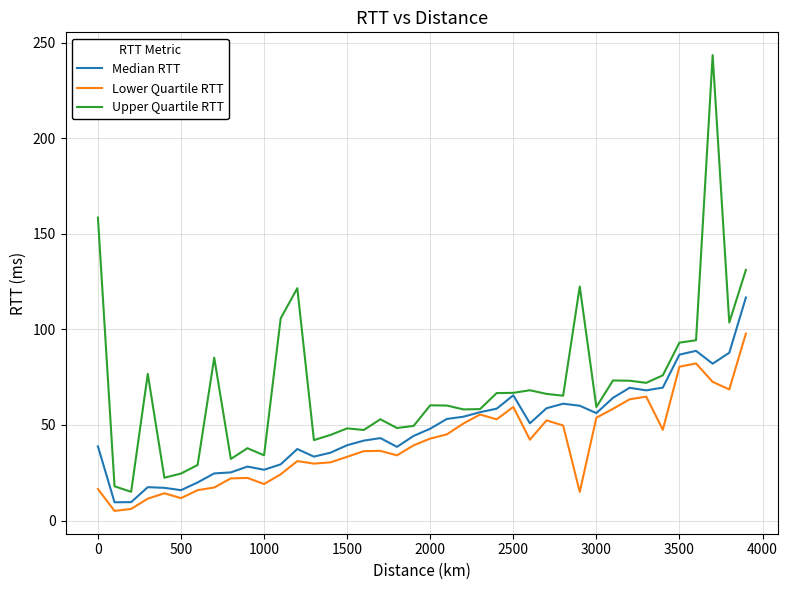

How many lines are shown in the chart?

3